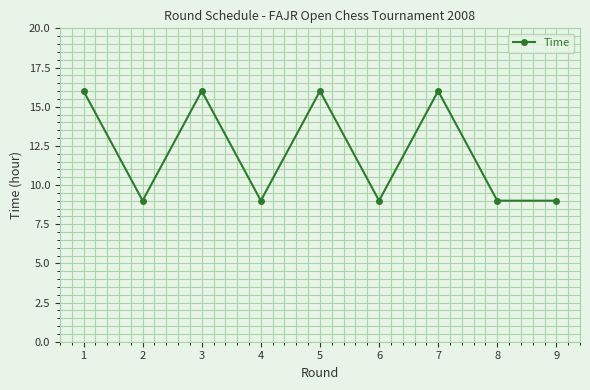

What is the greatest value displayed?

16